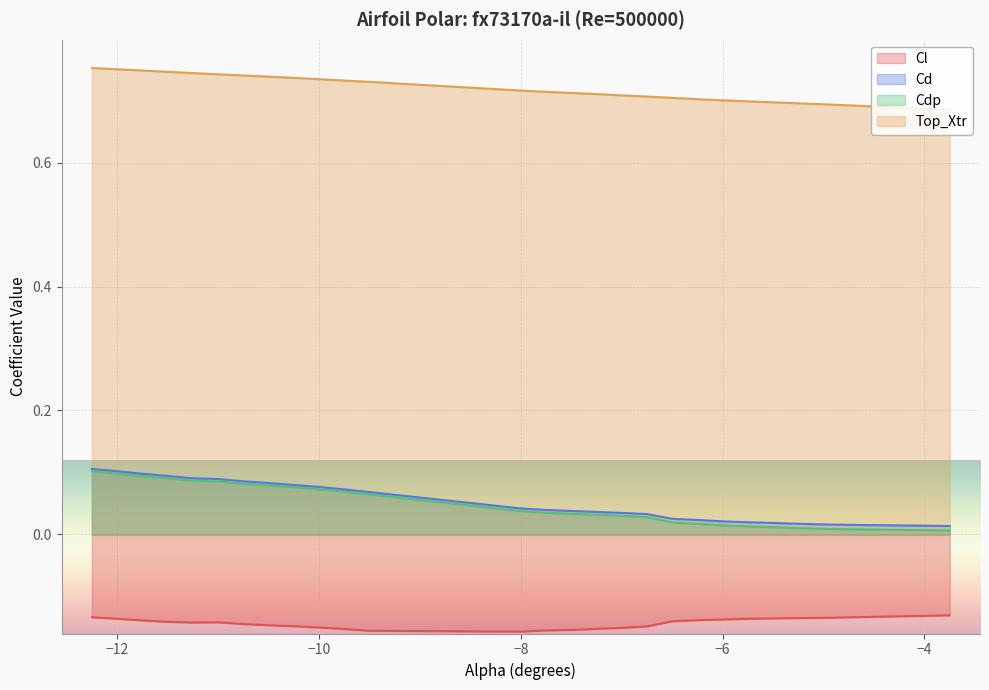

What is the difference between the highest and lowest values at -10.5?

0.9